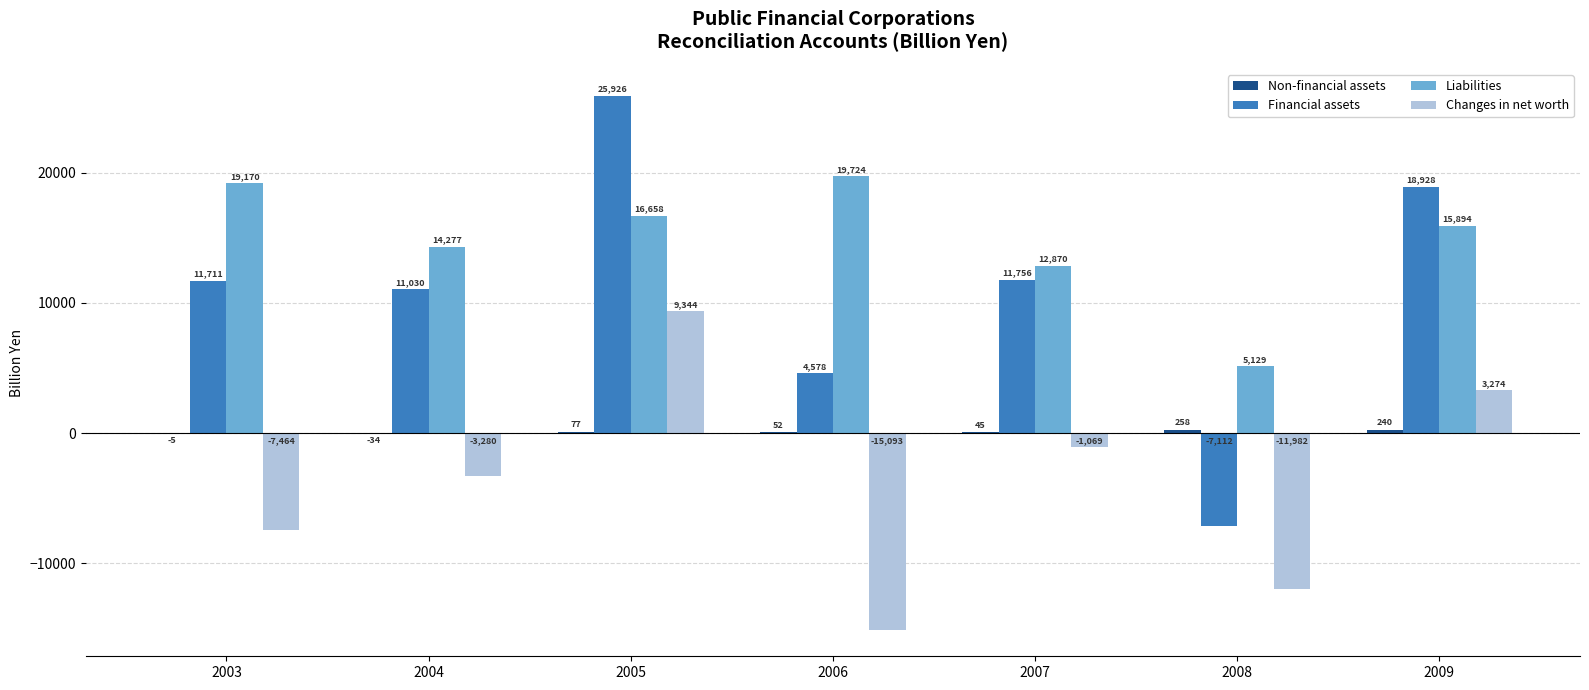

Is it true that Changes in net worth equals -1068.6 at 2007?

True